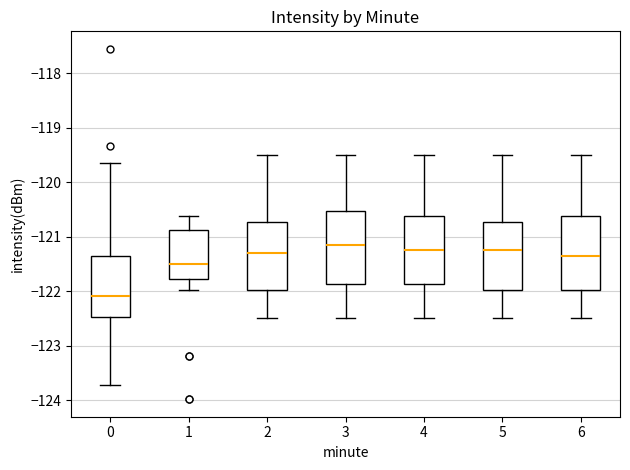

Reading left to right, transcribe this box plot: for each box, give where its median line is, the range the box spans, and where its two whiskers end, as read against the y-axis. The values are not printed on the chart, so give them approximately, as read against the axis.

0: median -122.1, box -122.5 to -121.3, whiskers -123.7 to -119.7
1: median -121.5, box -121.8 to -120.9, whiskers -122.0 to -120.6
2: median -121.3, box -122.0 to -120.7, whiskers -122.5 to -119.5
3: median -121.1, box -121.9 to -120.5, whiskers -122.5 to -119.5
4: median -121.2, box -121.9 to -120.6, whiskers -122.5 to -119.5
5: median -121.2, box -122.0 to -120.7, whiskers -122.5 to -119.5
6: median -121.3, box -122.0 to -120.6, whiskers -122.5 to -119.5